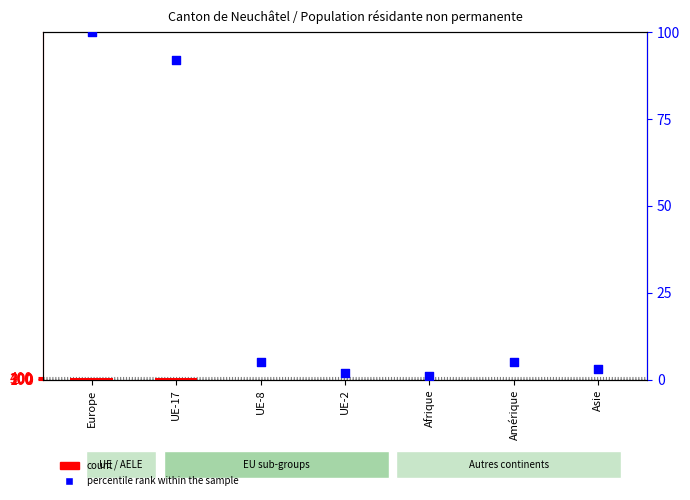

Which series reaches the maximum Y coordinate?

count